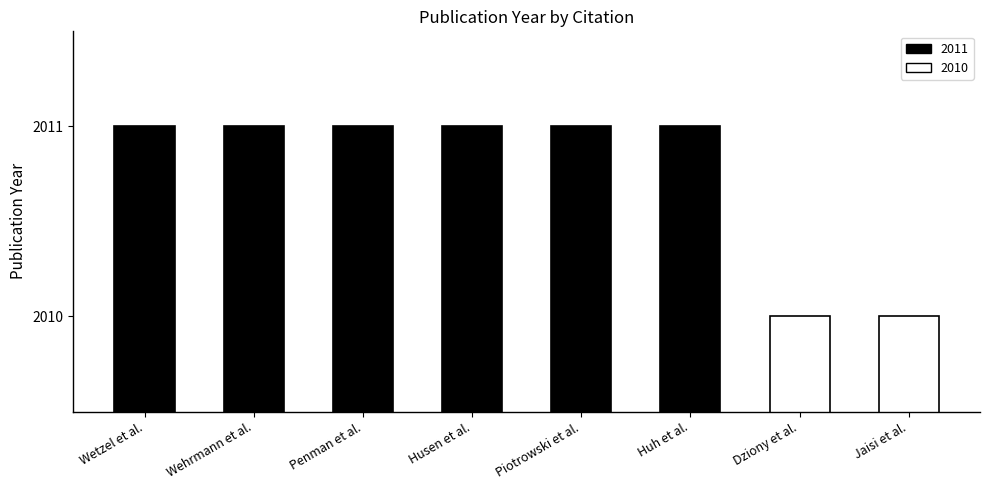

What is the change in value from Piotrowski et al. to Jaisi et al.?

-1